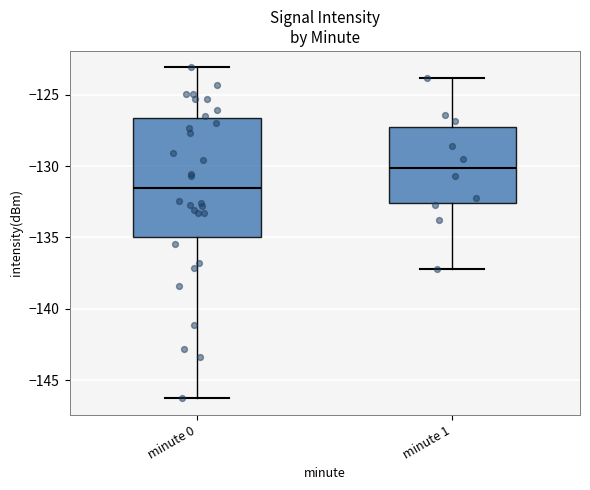

Reading left to right, transcribe this box plot: for each box, give where its median line is, the range the box spans, and where its two whiskers end, as read against the y-axis. The values are not printed on the chart, so give them approximately, as read against the axis.

minute 0: median -131.5, box -135.0 to -126.5, whiskers -146.5 to -123.0
minute 1: median -130.0, box -132.5 to -127.5, whiskers -137.0 to -124.0